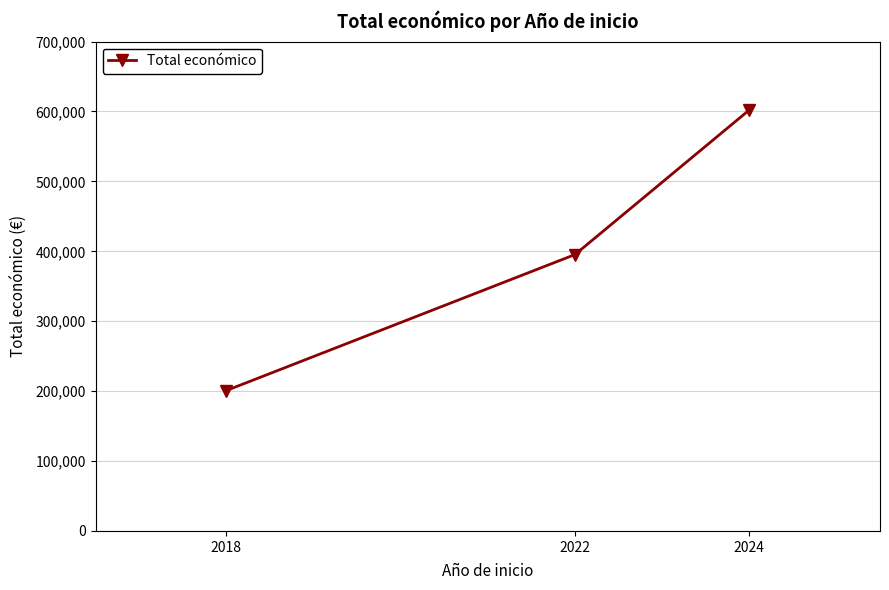

Rank the categories by value from highest to lowest.

2024, 2022, 2018